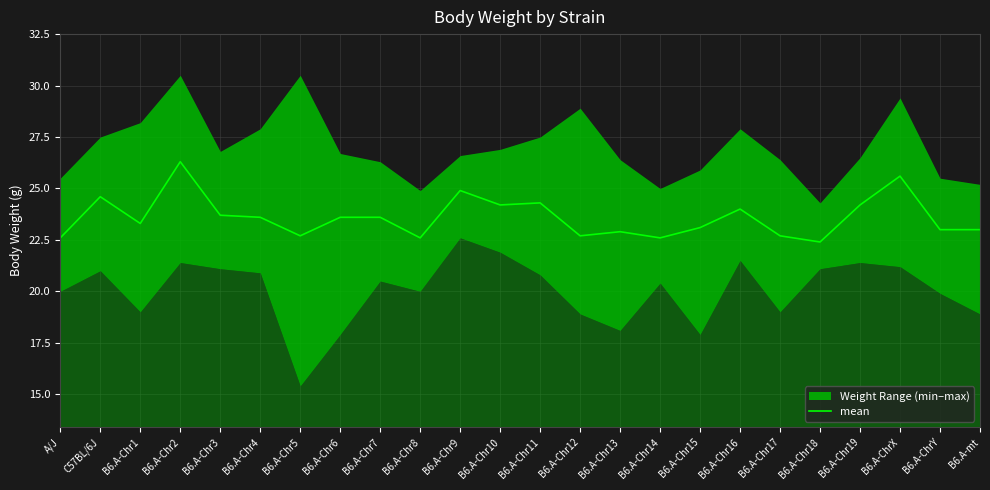

Where is the first local maximum?

C57BL/6J